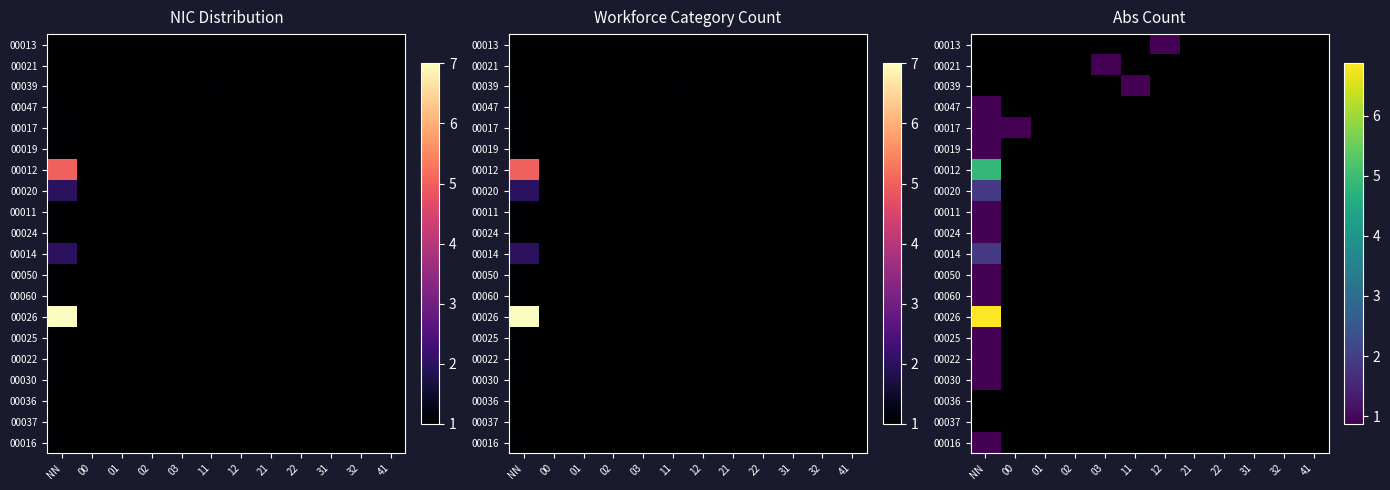

What is the greatest value displayed?

6.9